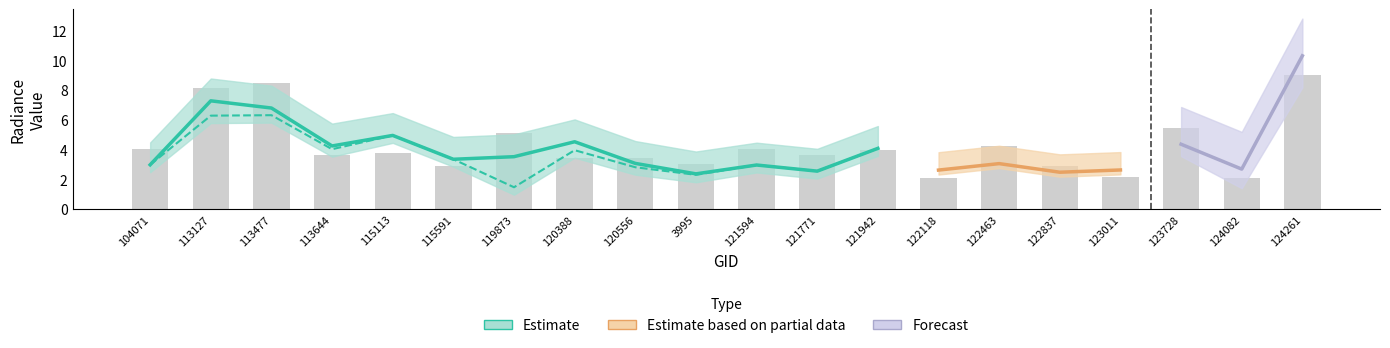

What position from the left is 120388?

8